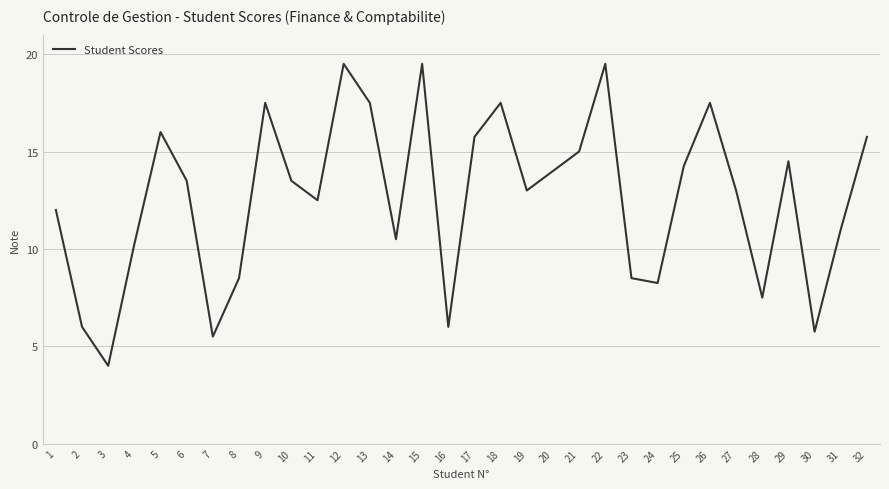

What is the minimum value shown in the chart?

4.0